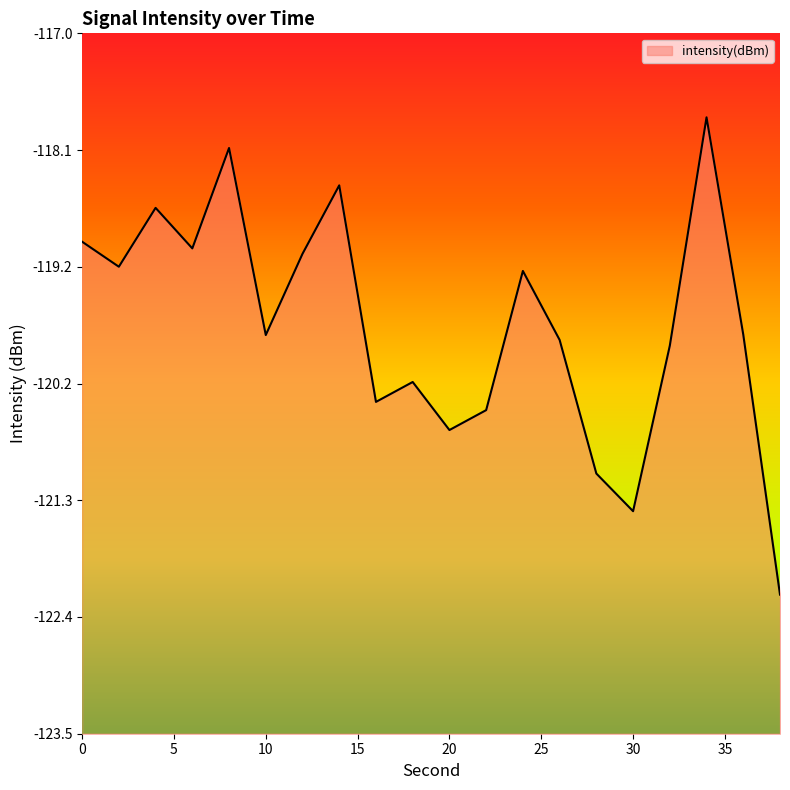

The chart shows a value of -119.8 at 10. True or false?

True